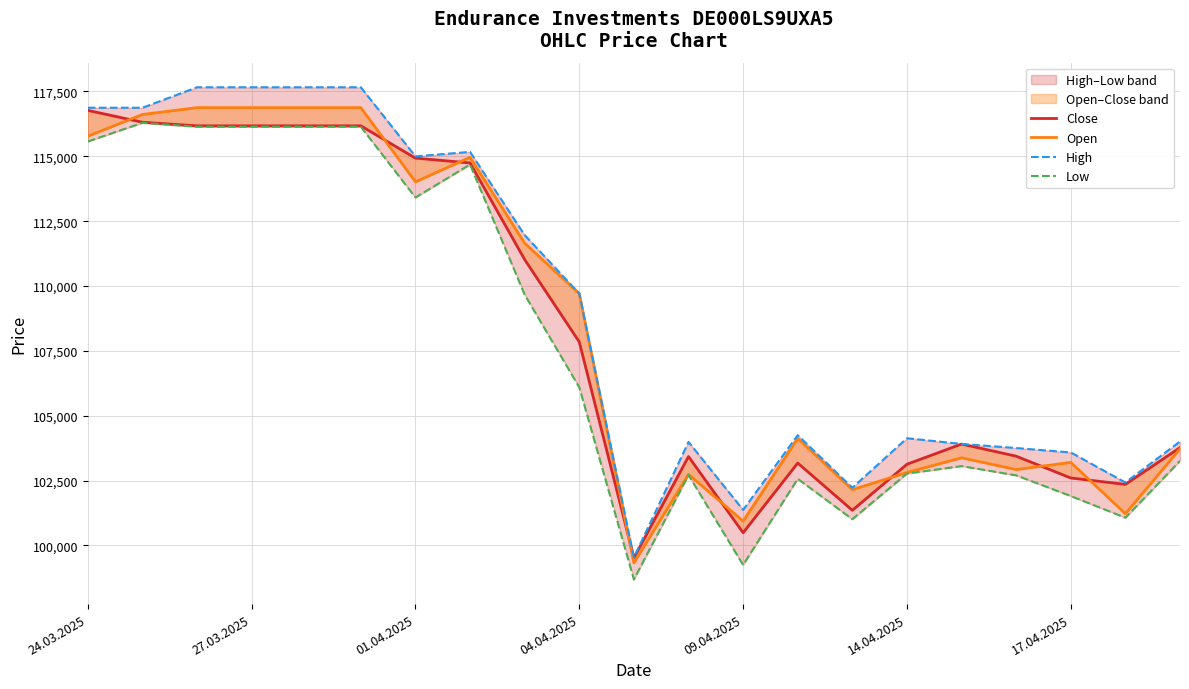

True or false: Open has more than 0 points higher than both neighbors.

True